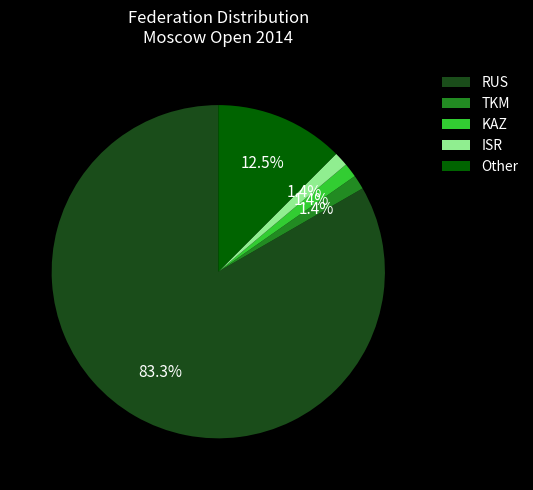

Does RUS represent more than half of the total?

Yes